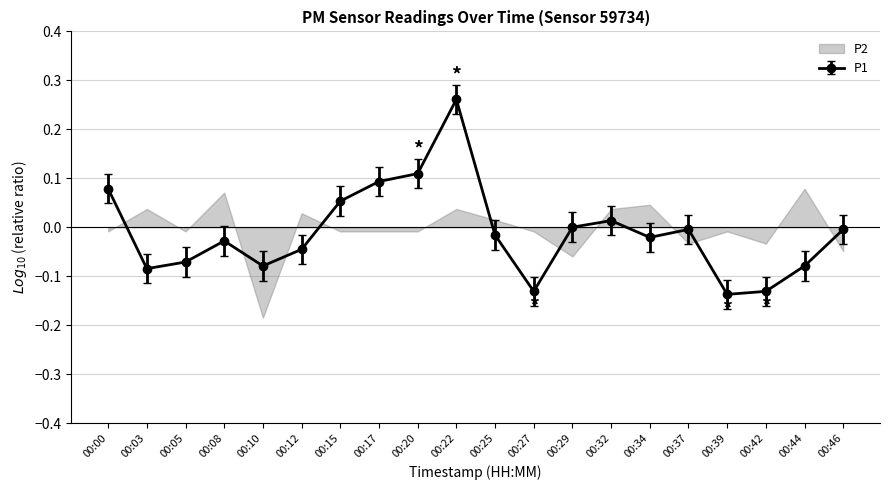

Where is the first local maximum?

00:08